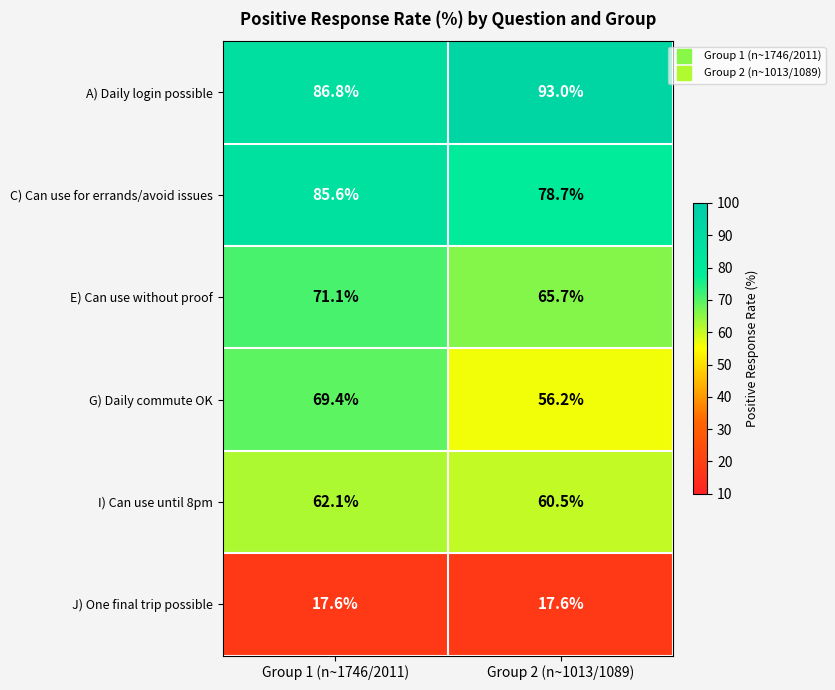

At which category is the sum across all series the highest?

Group 1 (n~1746/2011)